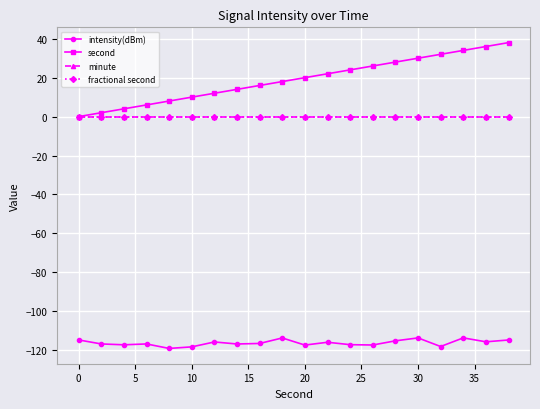

Reading right to left, transcribe all the data shown in this chart.

intensity(dBm): -114.7	-115.7	-113.6	-118.1	-113.7	-115.2	-117.3	-117.1	-115.9	-117.3	-113.7	-116.5	-116.8	-115.7	-118.3	-119.1	-116.8	-117.2	-116.8	-114.7
second: 38.0	36.0	34.0	32.0	30.0	28.0	26.0	24.0	22.0	20.0	18.0	16.0	14.0	12.0	10.0	8.0	6.0	4.0	2.0	0.0
minute: 0.0	0.0	0.0	0.0	0.0	0.0	0.0	0.0	0.0	0.0	0.0	0.0	0.0	0.0	0.0	0.0	0.0	0.0	0.0	0.0
fractional second: 0.0	0.0	0.0	0.0	0.0	0.0	0.0	0.0	0.0	0.0	0.0	0.0	0.0	0.0	0.0	0.0	0.0	0.0	0.0	0.0